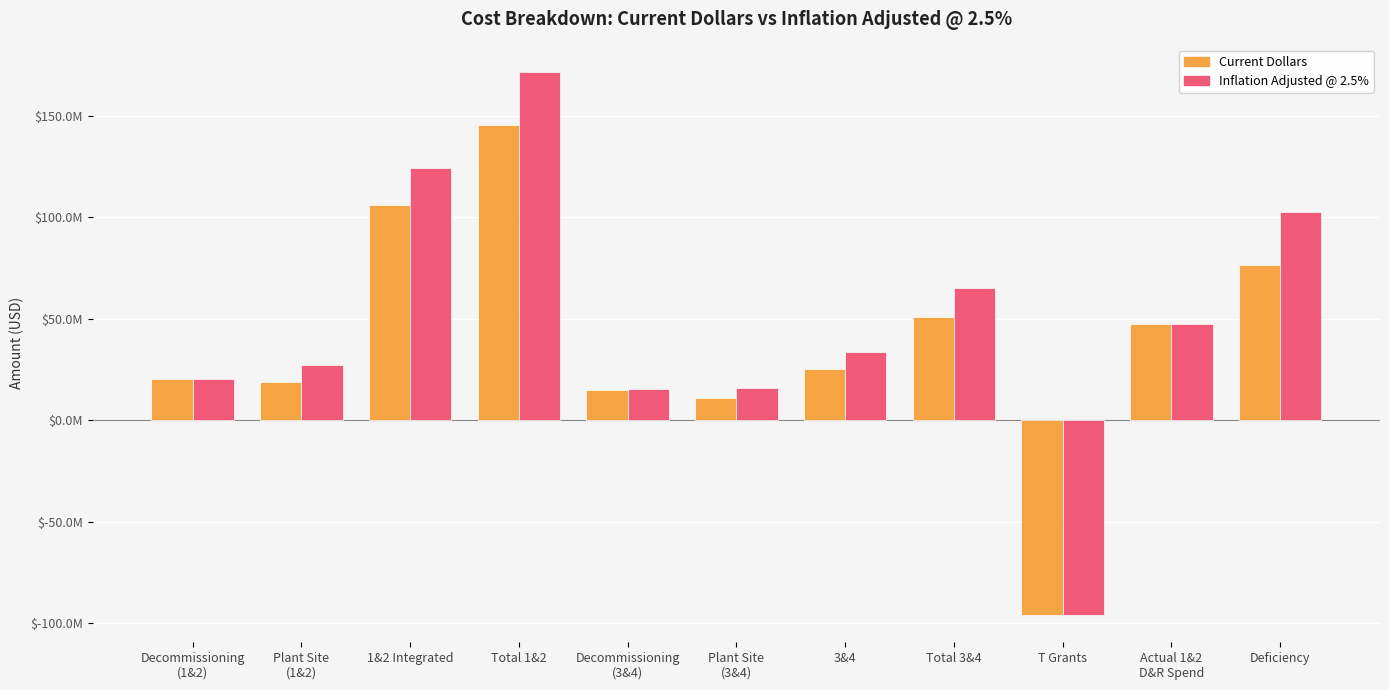

Does the chart contain any negative values?

Yes